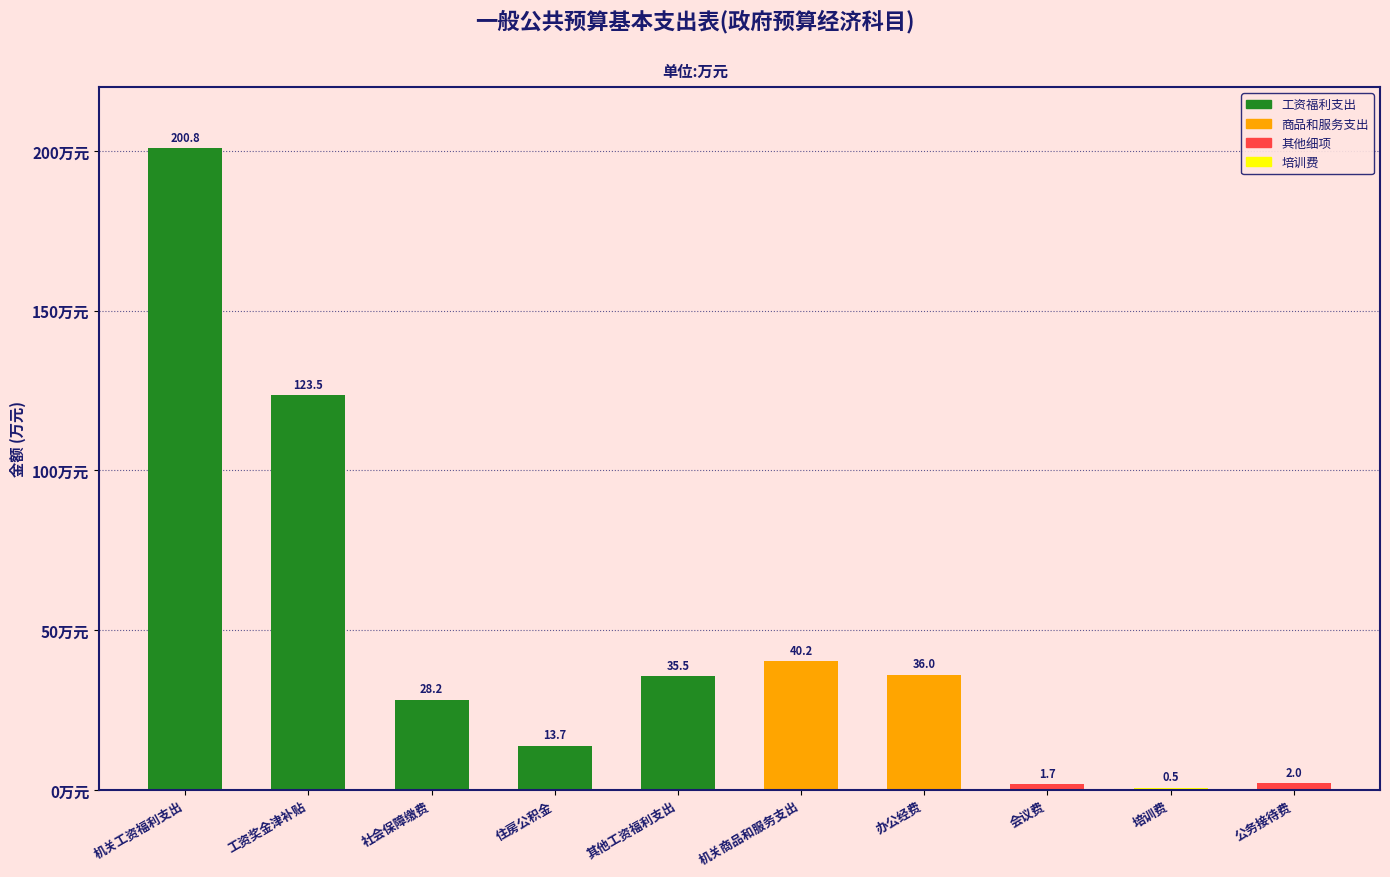

Reading left to right, list all the values displayed in this chart.

机关工资福利支出=200.8	工资奖金津补贴=123.5	社会保障缴费=28.2	住房公积金=13.7	其他工资福利支出=35.5	机关商品和服务支出=40.2	办公经费=36.0	会议费=1.7	培训费=0.5	公务接待费=2.0